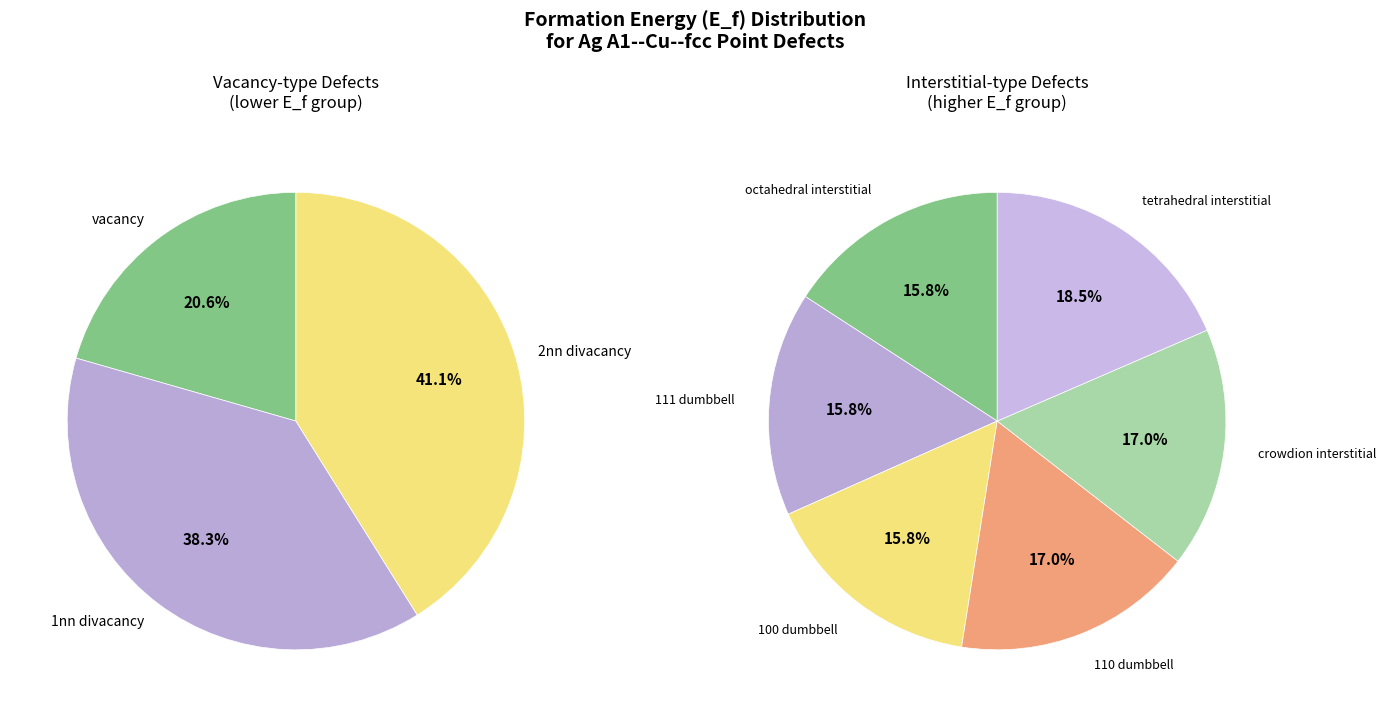

Do 1nn divacancy and octahedral interstitial together represent more than half of the pie?

No